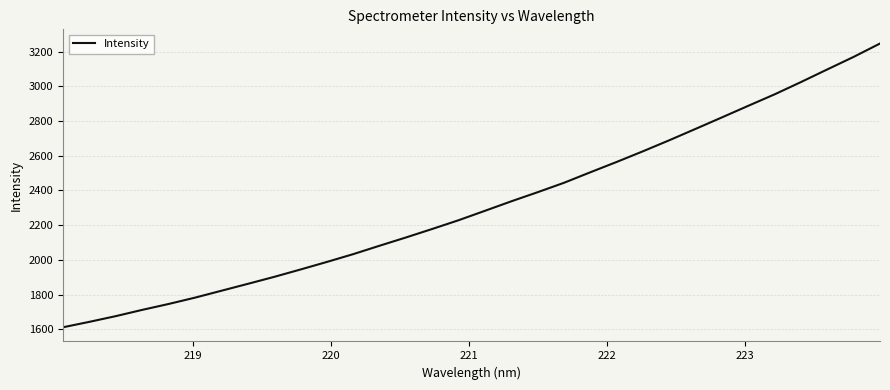

What is the minimum value shown in the chart?

1612.4